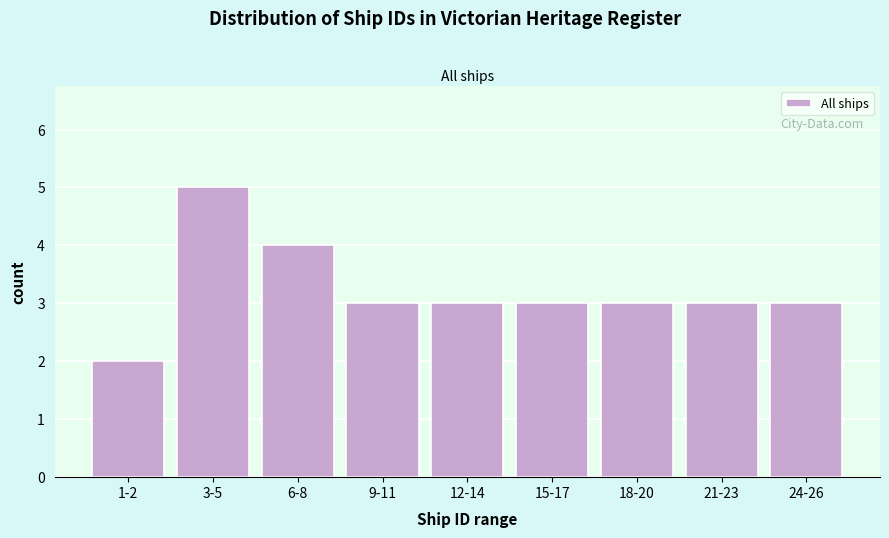

Reading right to left, extract all data points from this chart.

3	3	3	3	3	3	4	5	2